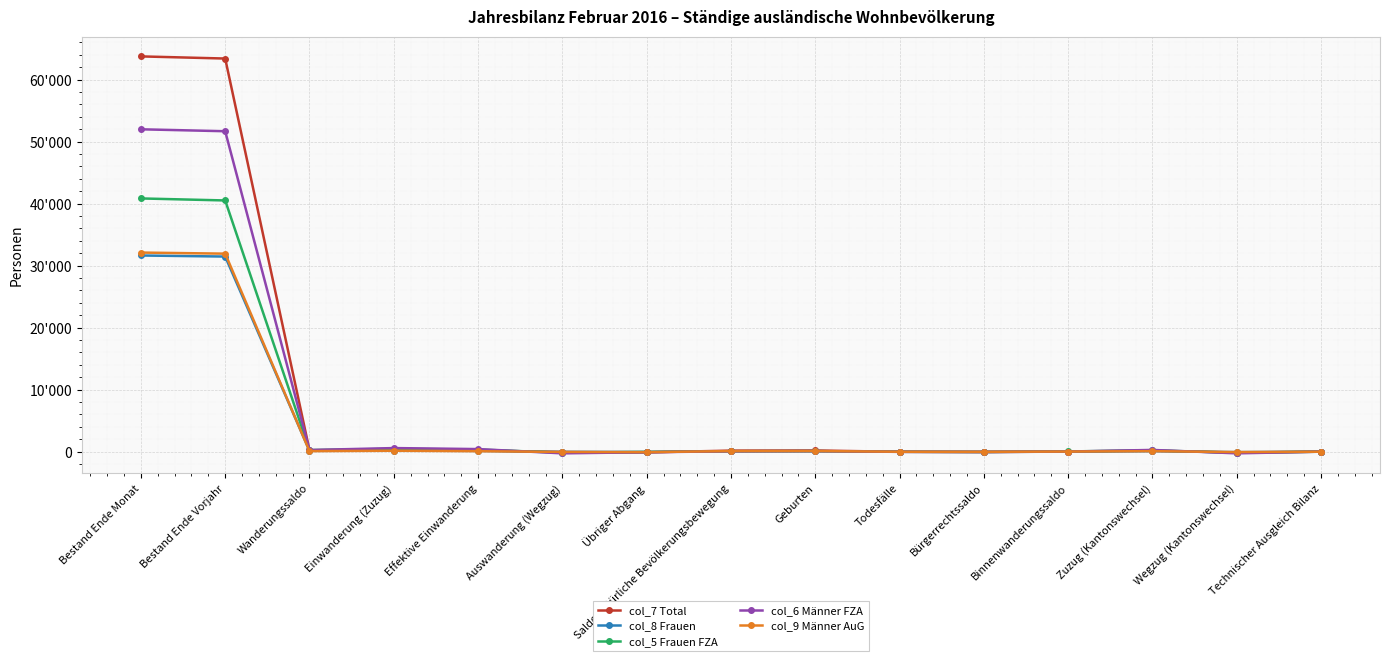

How many values in col_6 Männer FZA are above zero?

10